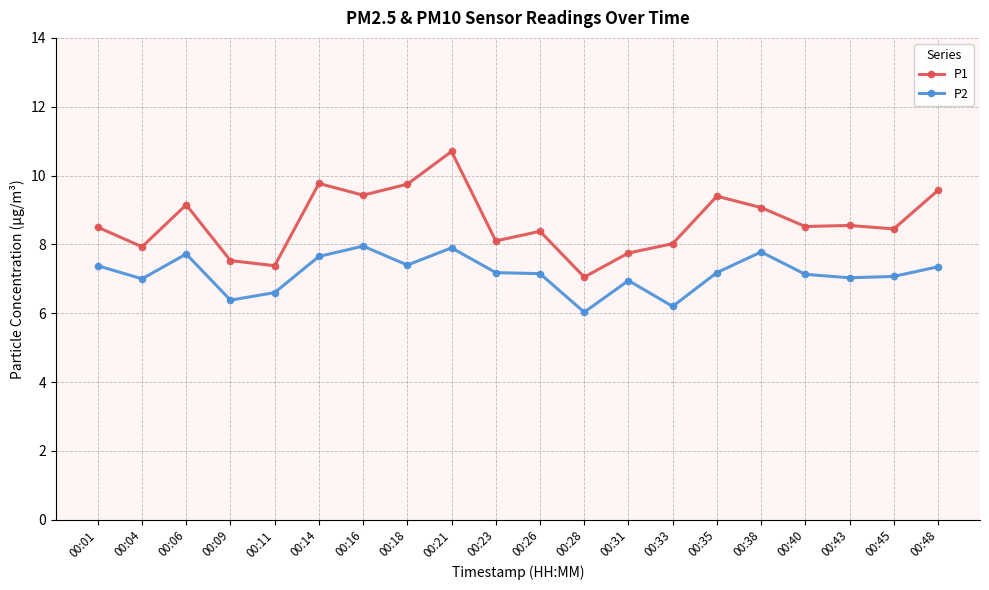

What are all the series names shown in the legend?

P1, P2